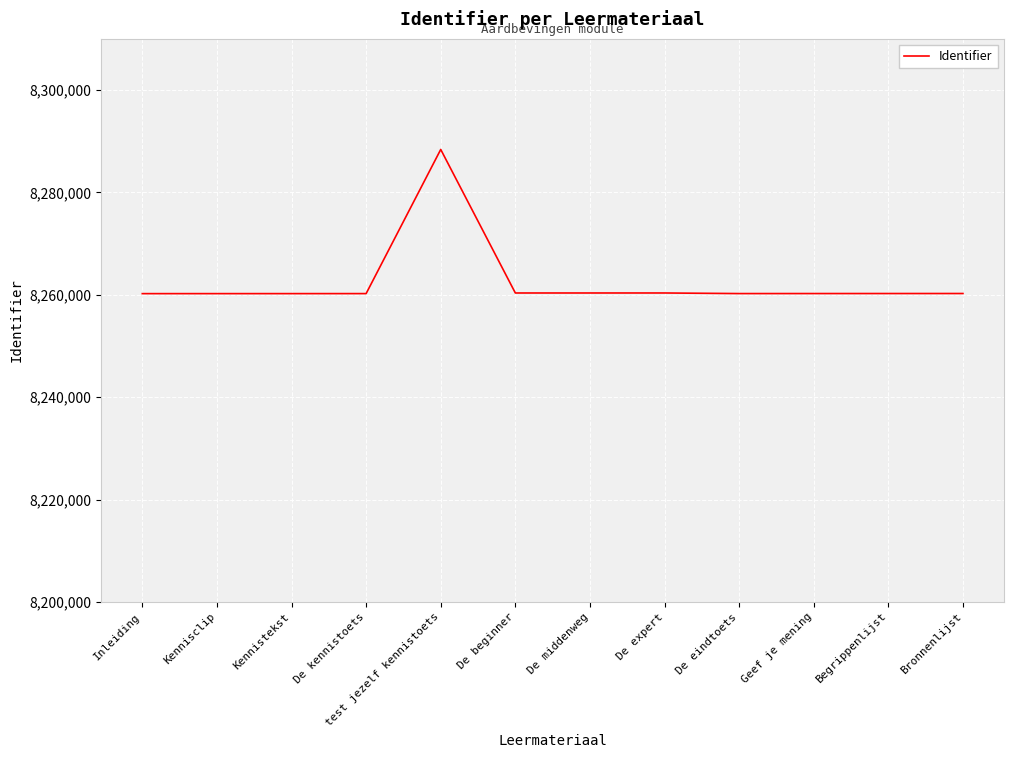

What is the difference between the values at Inleiding and Kennisclip?

2